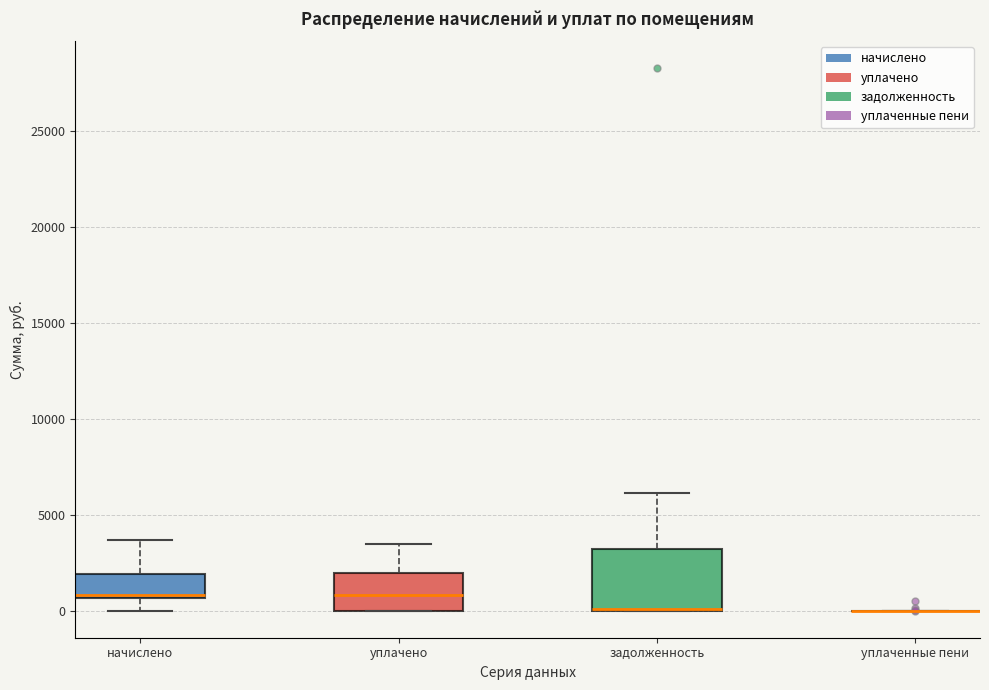

Where is the upper edge of the box for начислено on the y-axis? The values are not printed on the chart, so give them approximately, as read against the axis.

2000